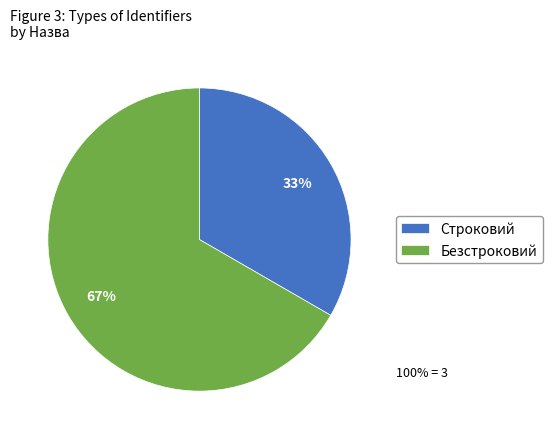

Rank the categories by value from lowest to highest.

Строковий, Безстроковий